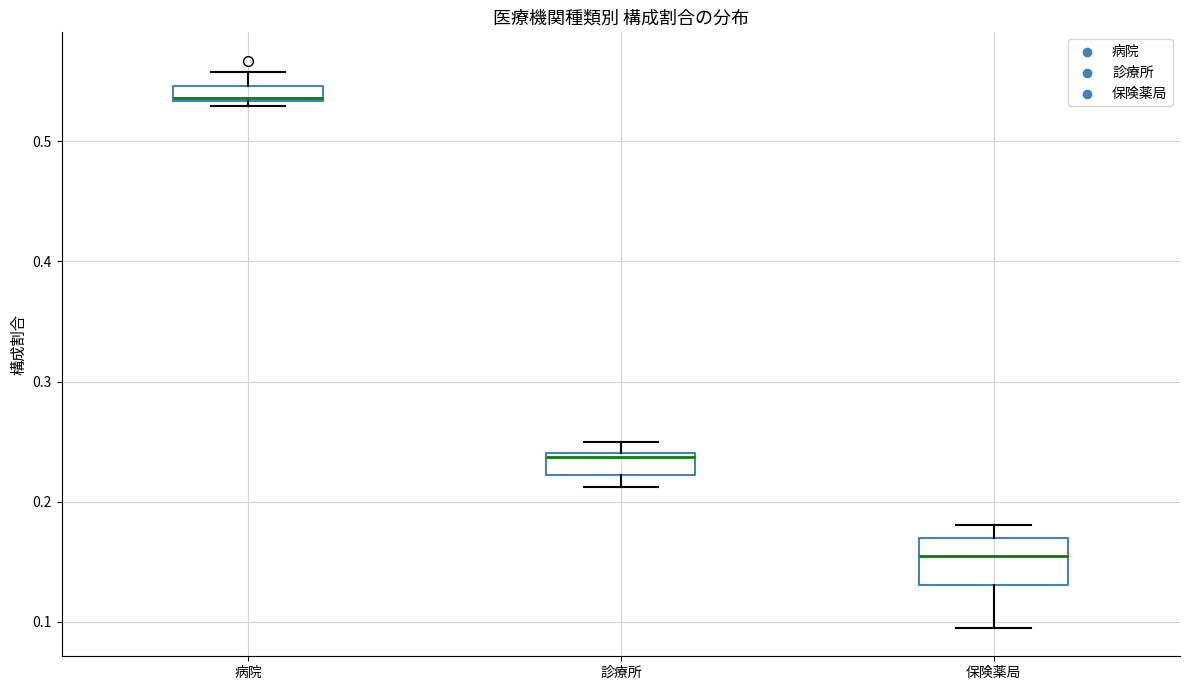

Where does the lower whisker of the box for 保険薬局 end on the y-axis? The values are not printed on the chart, so give them approximately, as read against the axis.

0.09